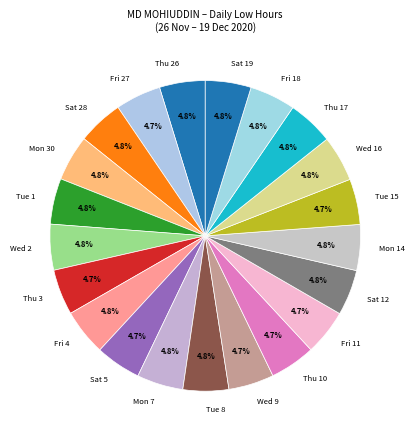

To the nearest percent, what is the average slice percentage?

5%